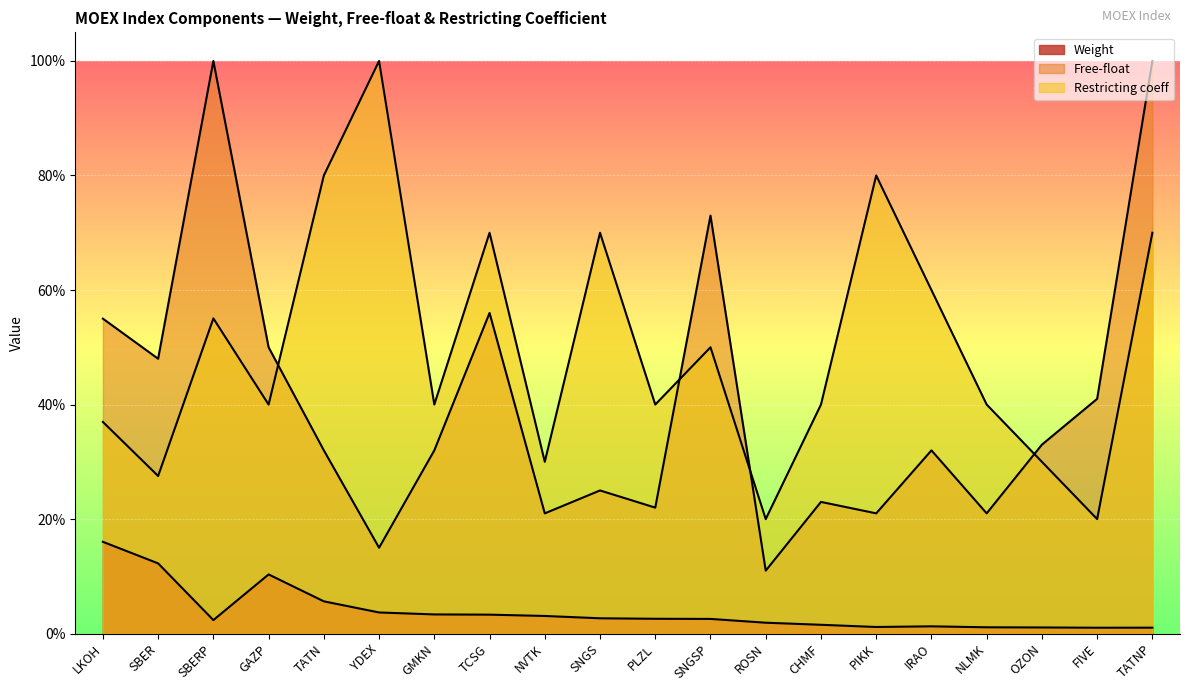

What position from the right is OZON?

3